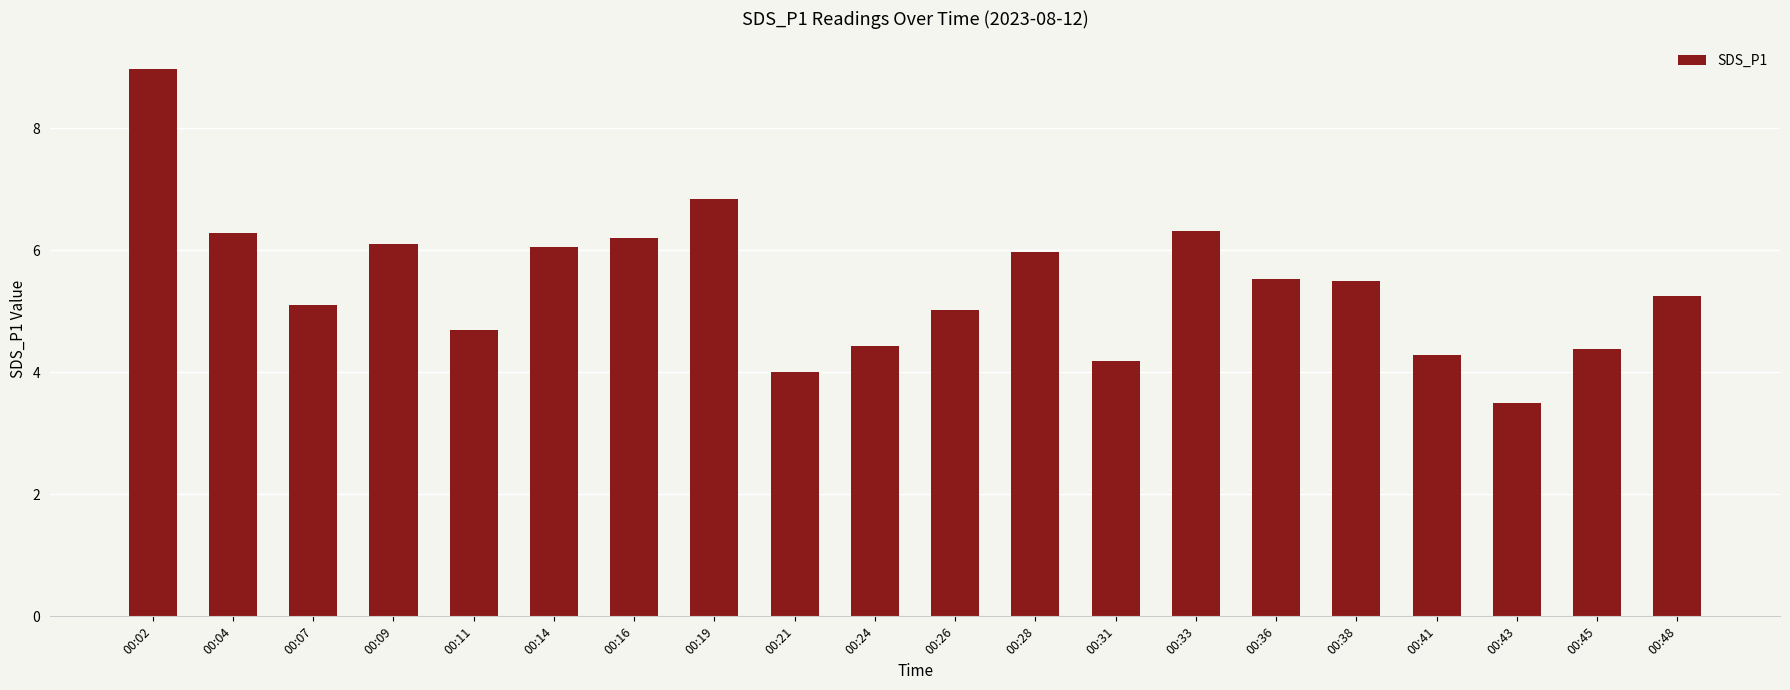

What is the approximate value at 00:26?

5.0